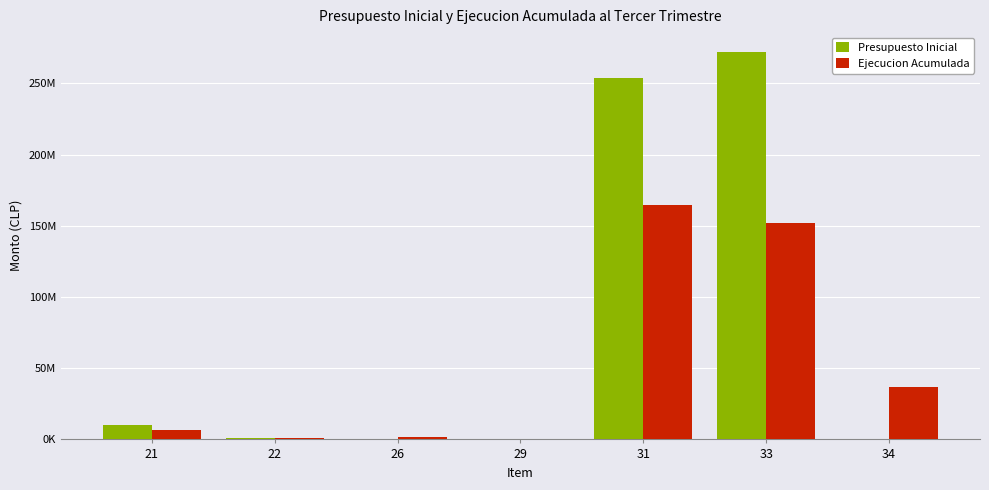

What are all the series names shown in the legend?

Presupuesto Inicial, Ejecucion Acumulada